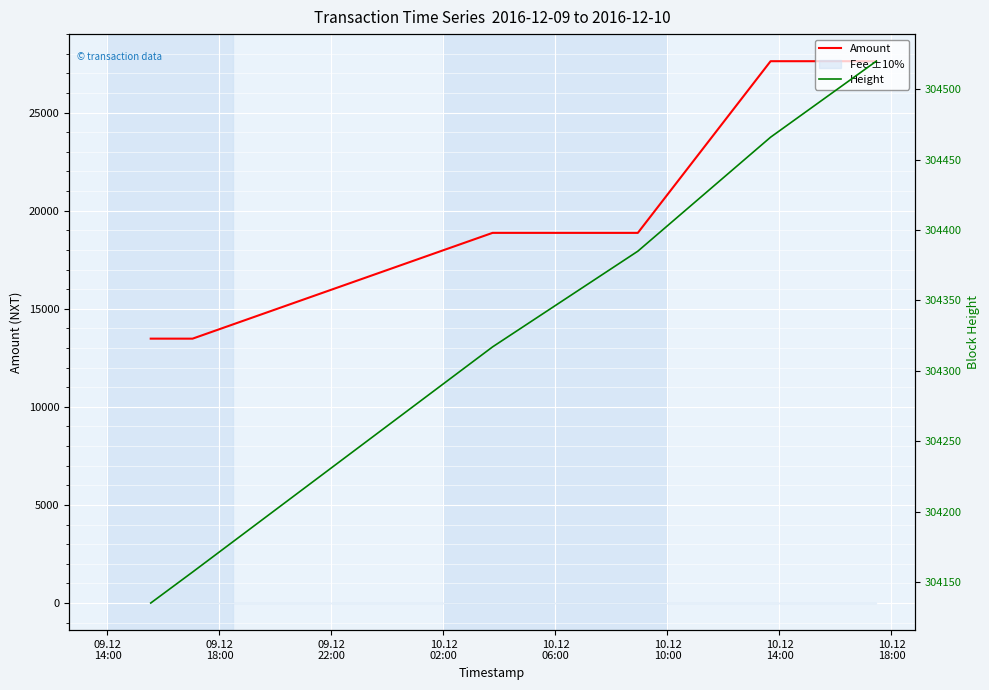

How many data points in Amount are above 18870?

3